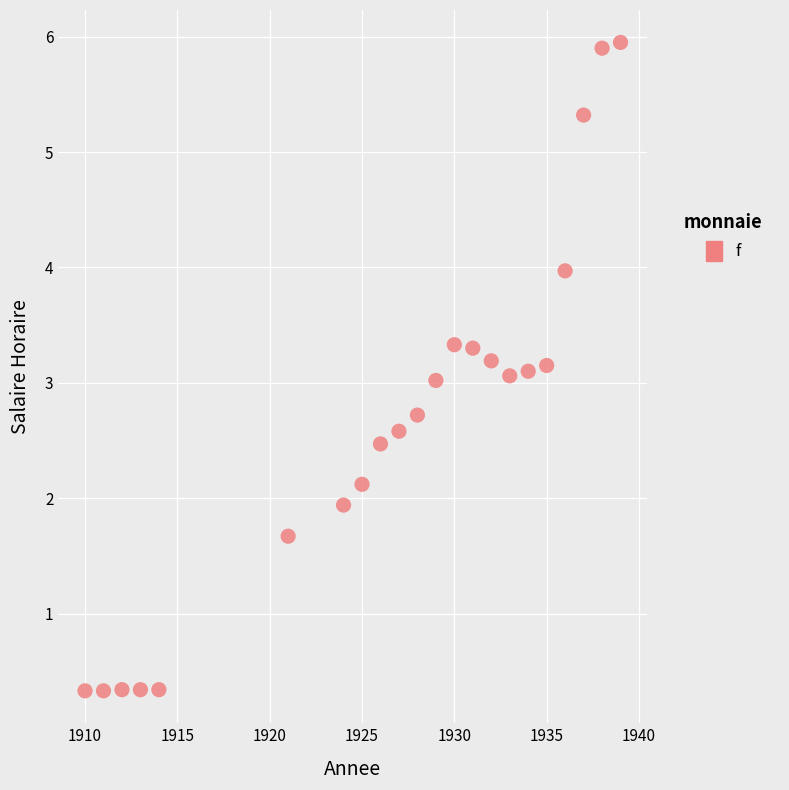

What is the range of Y values (max minus min)?

5.6